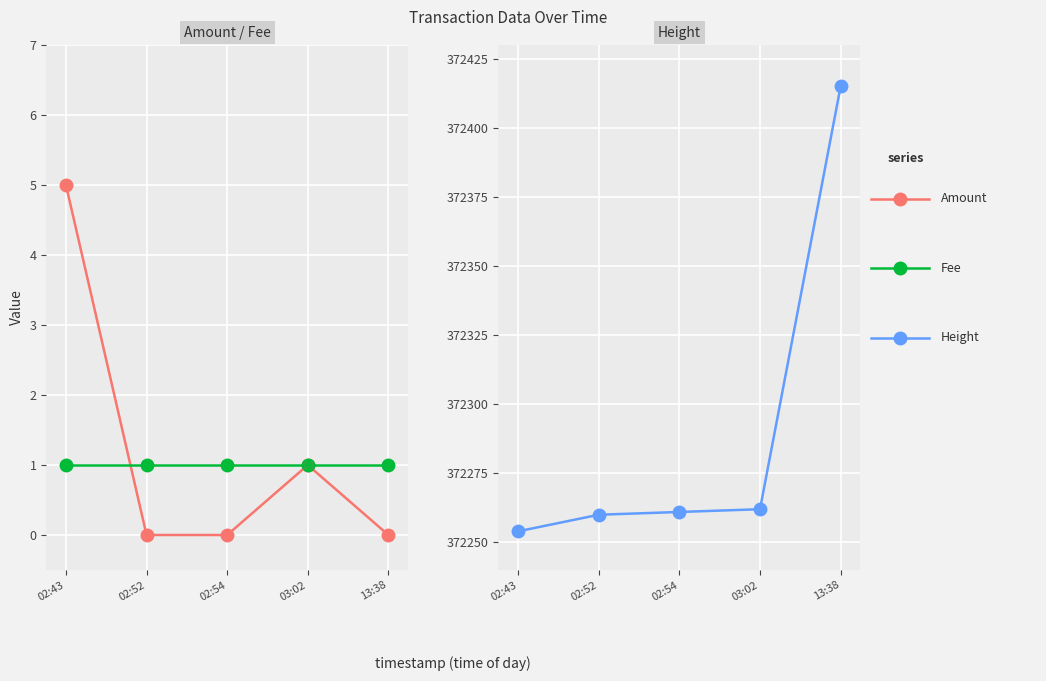

What is the label of the 4th point from the right?

02:52